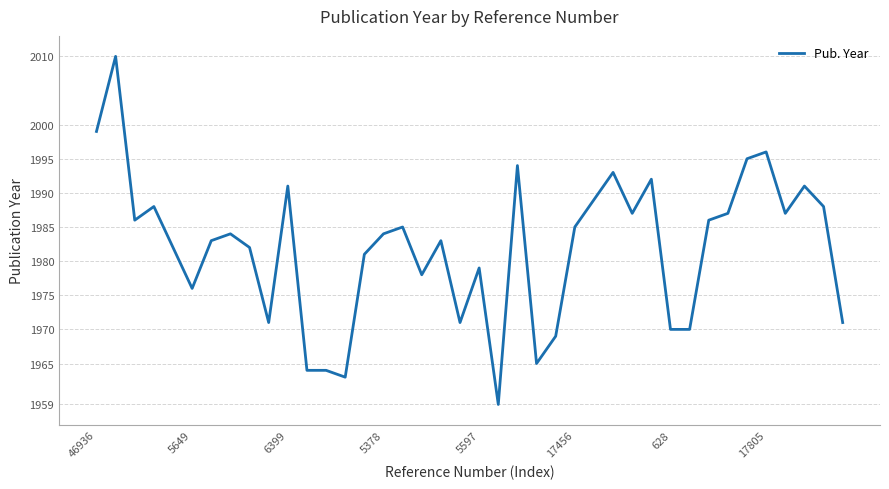

What is the difference between the maximum and minimum values?

51